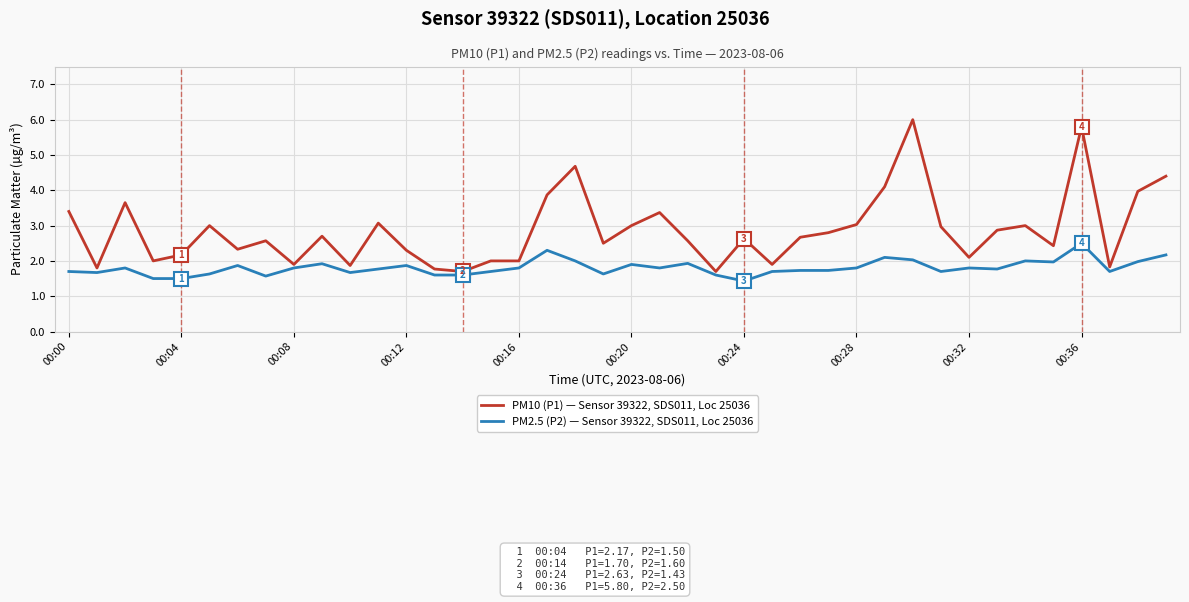

Which series has the largest total across all categories?

PM10 (P1) — Sensor 39322, SDS011, Loc 25036